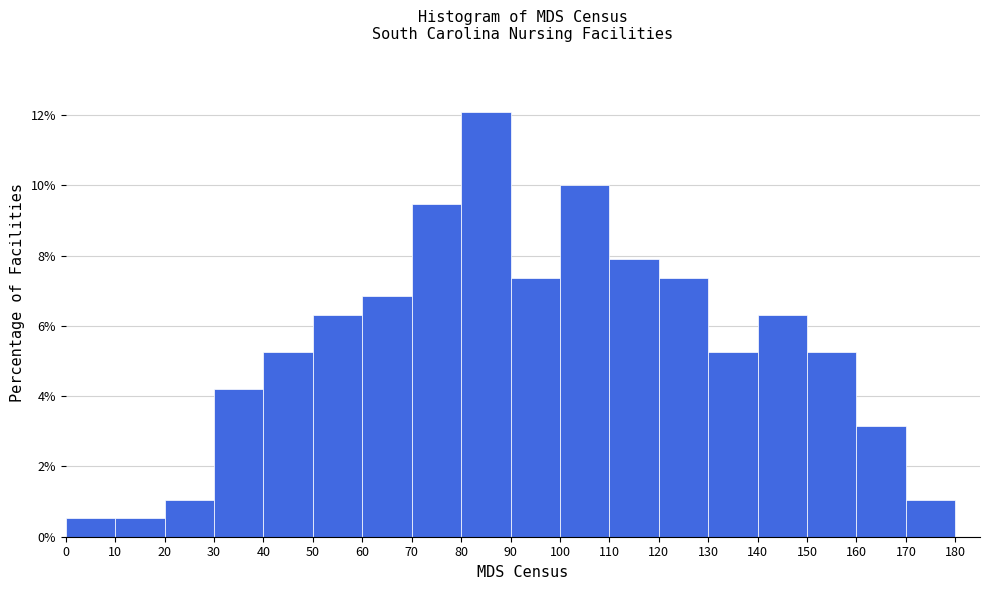

Reading left to right, list every bar in this chart as the range it spans on the x-axis followed by its height. The values are not printed on the chart, so give them approximately, as read against the axis.

0 to 10: 0.6
10 to 20: 0.6
20 to 30: 1.0
30 to 40: 4.2
40 to 50: 5.2
50 to 60: 6.4
60 to 70: 6.8
70 to 80: 9.4
80 to 90: 12.2
90 to 100: 7.4
100 to 110: 10.0
110 to 120: 7.8
120 to 130: 7.4
130 to 140: 5.2
140 to 150: 6.4
150 to 160: 5.2
160 to 170: 3.2
170 to 180: 1.0